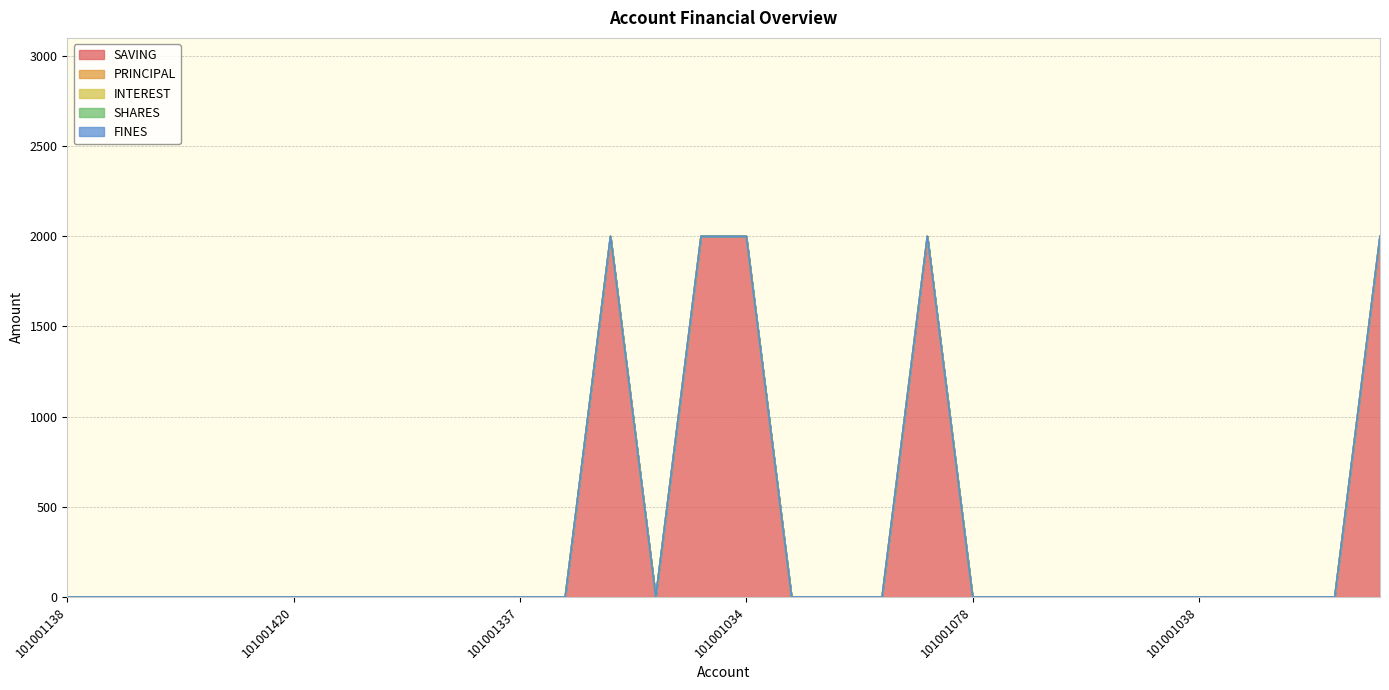

True or false: PRINCIPAL and SHARES cross at least once.

False